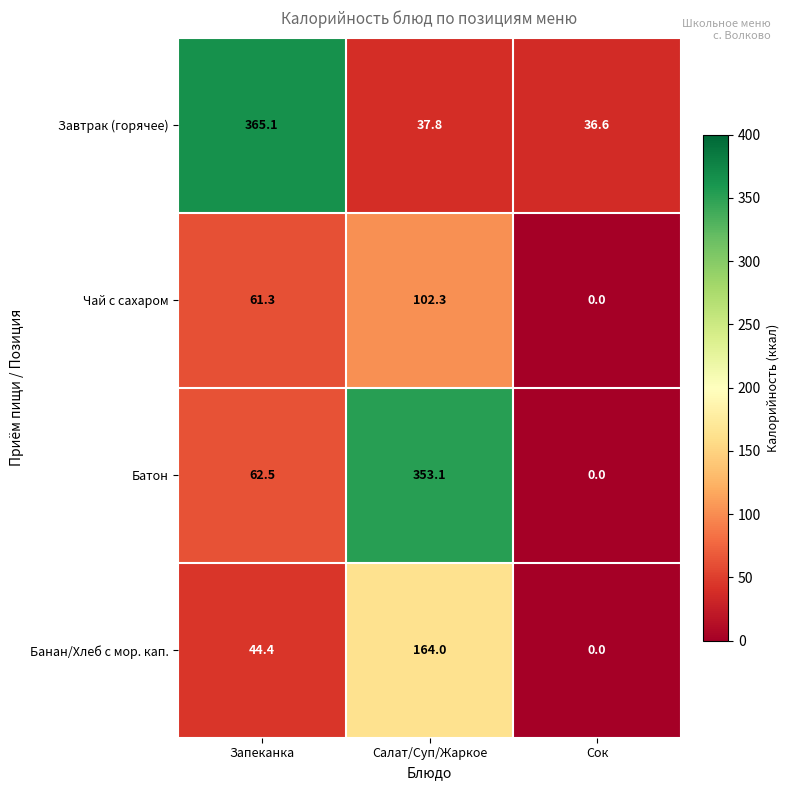

Which series changed the most between Салат/Суп/Жаркое and Сок?

Батон